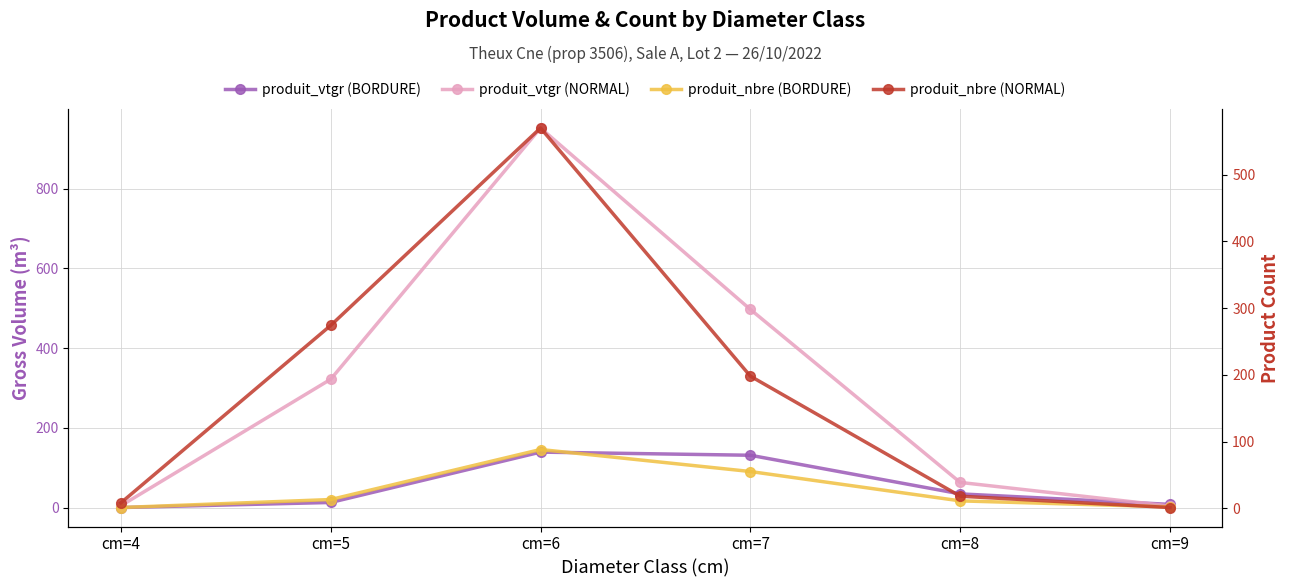

What is the value of the produit_vtgr (NORMAL) point at the 4th from the left?

497.2